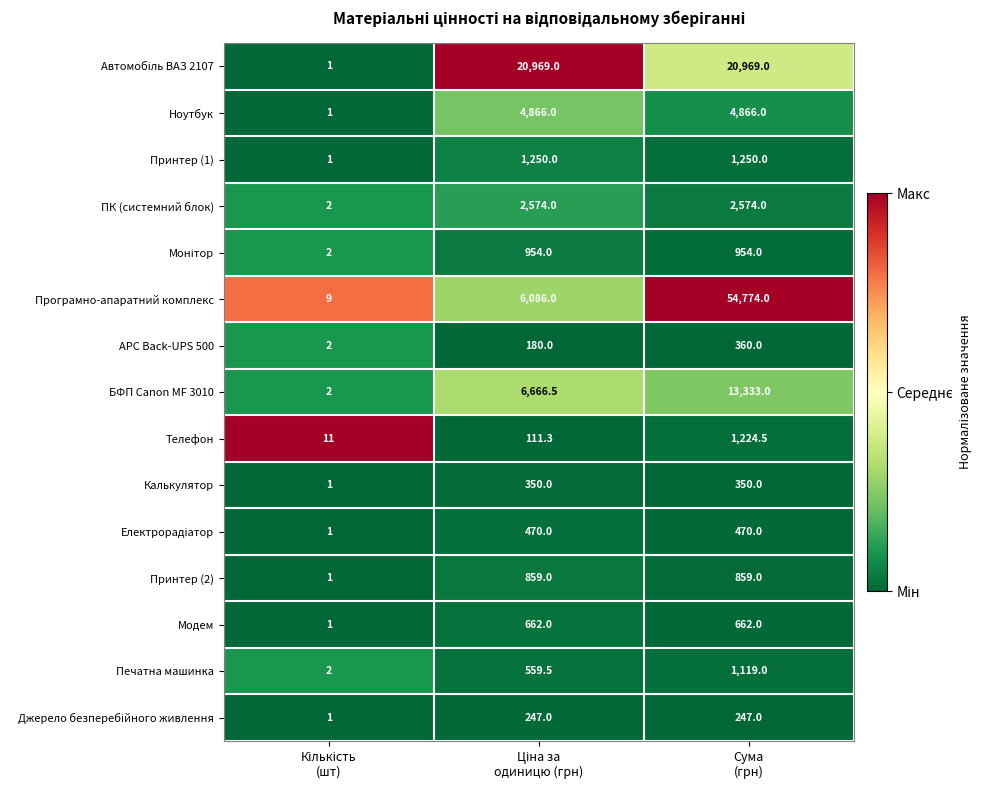

What is the lowest value of the Калькулятор series?

1.0